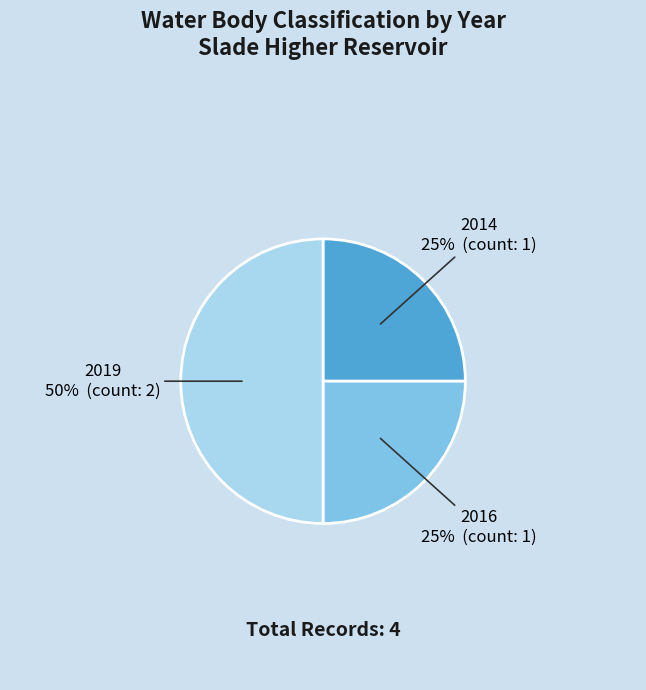

To the nearest percent, what is the average slice percentage?

33%